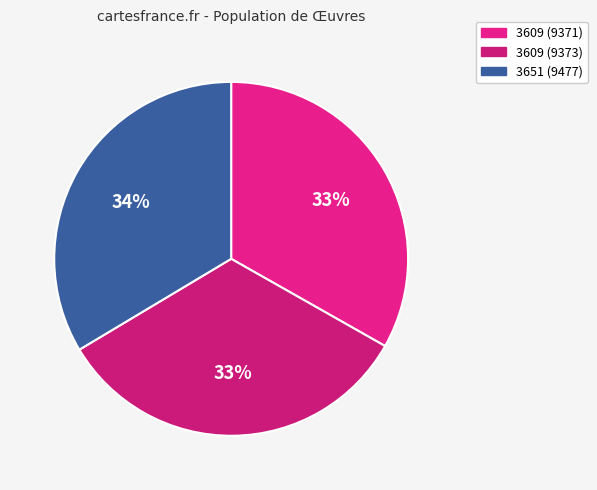

True or false: 3609 (9373) accounts for 19% of the total.

False